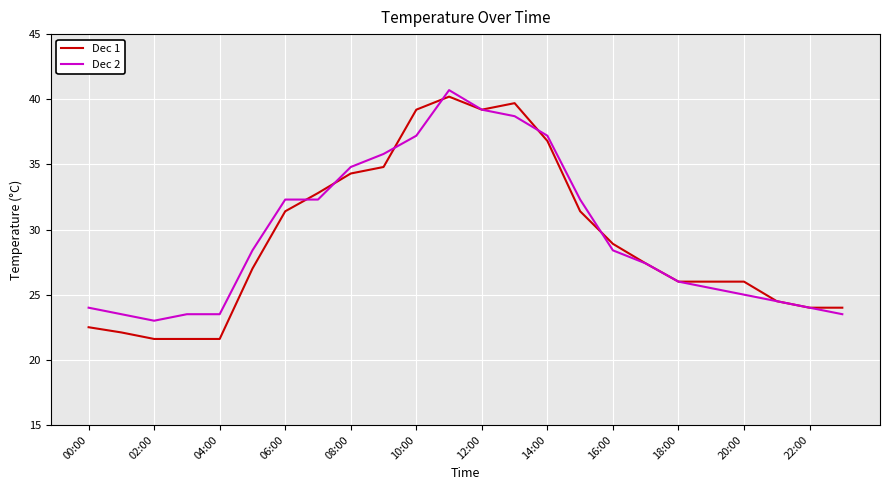

What is the smallest value displayed?

21.6